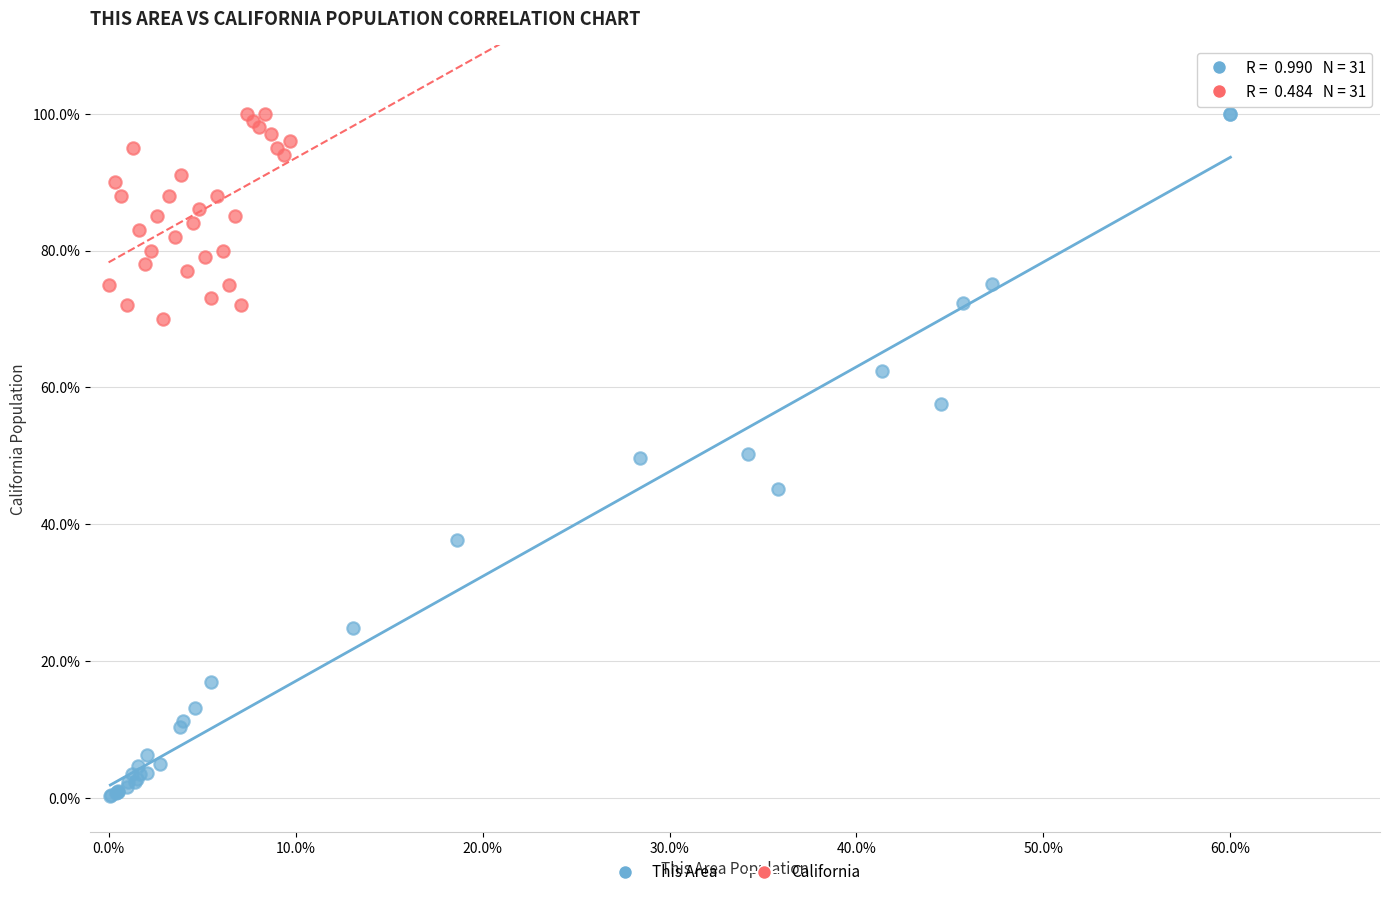

Which series reaches the minimum Y coordinate?

This Area